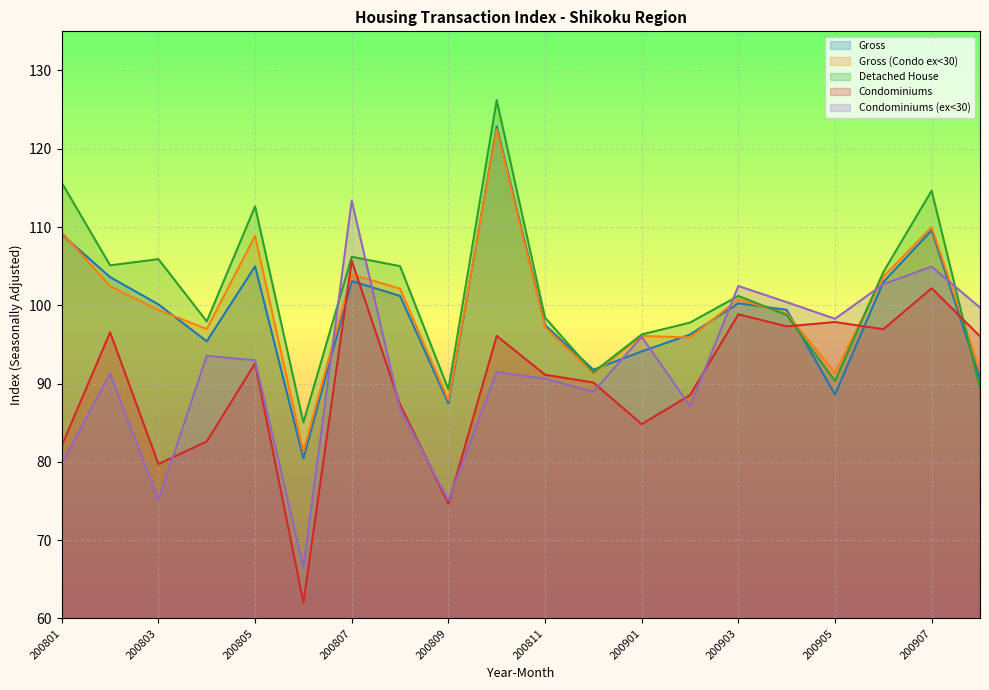

True or false: Detached House and Gross (Condo ex<30) intersect in this chart.

True